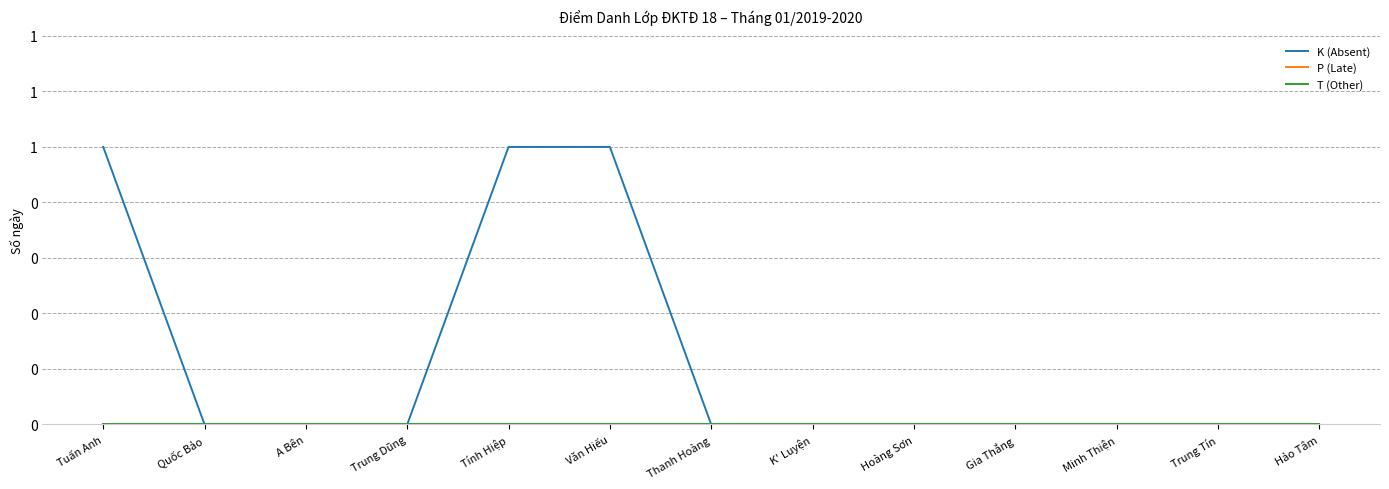

At how many categories does at least one series exceed 0?

3